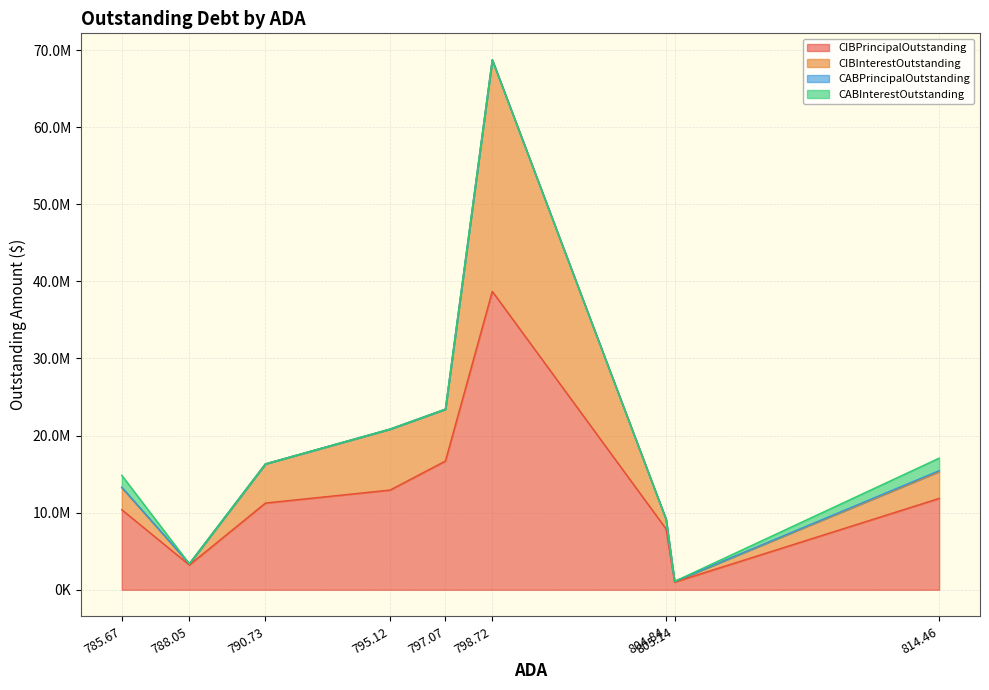

What is the difference between the highest and lowest values at 790.73?

11250000.0